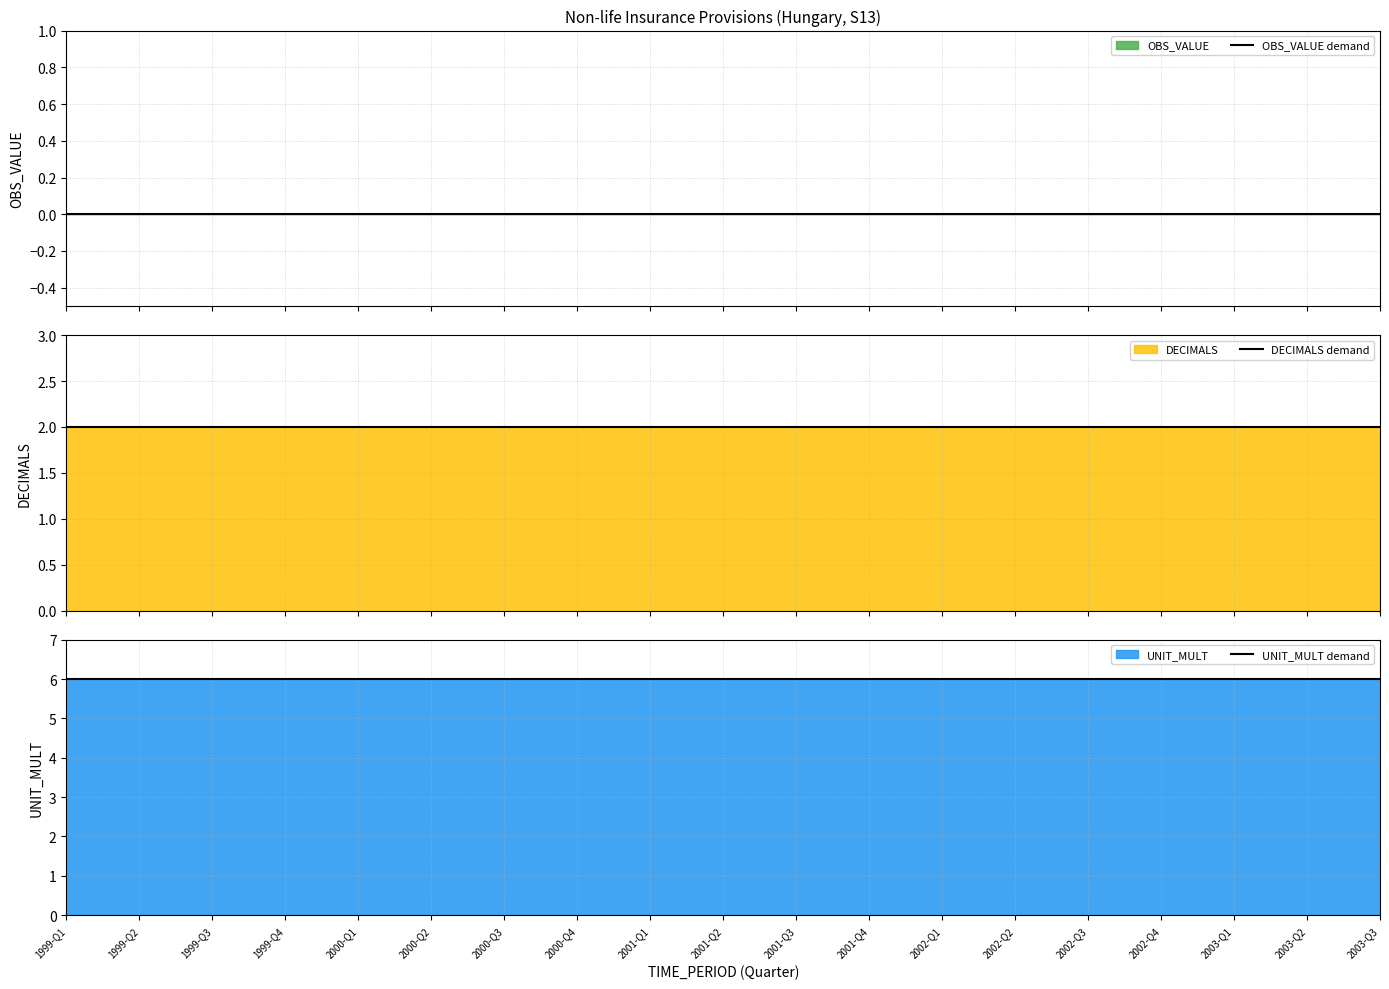

What is the difference between the highest and lowest values at 2000-Q3?

6